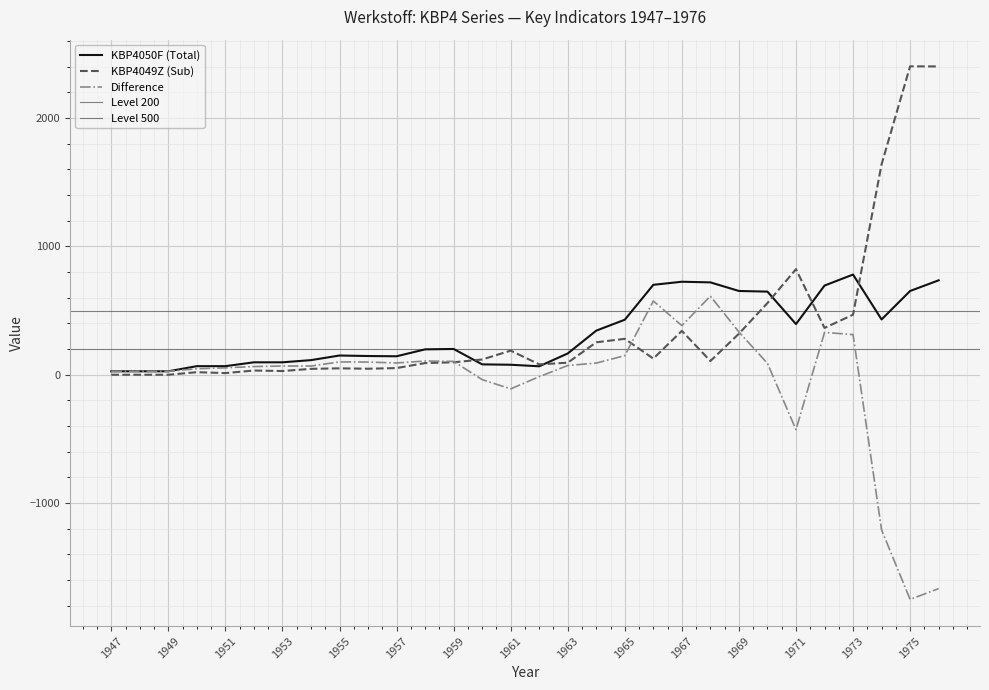

What is the maximum value for KBP4049Z (Sub)?

2404